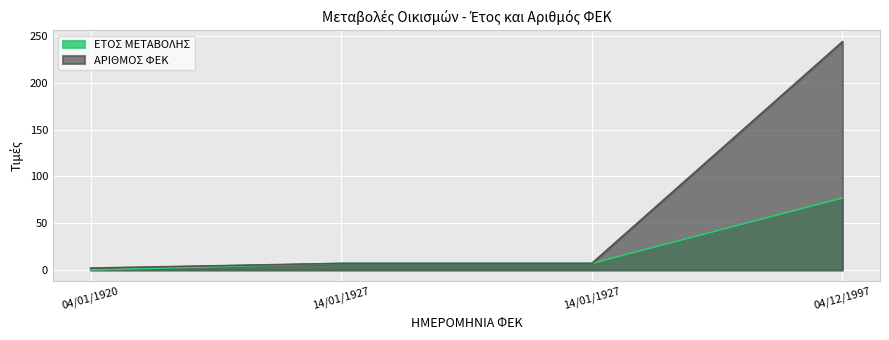

What is the average value of the ΕΤΟΣ ΜΕΤΑΒΟΛΗΣ series?

23